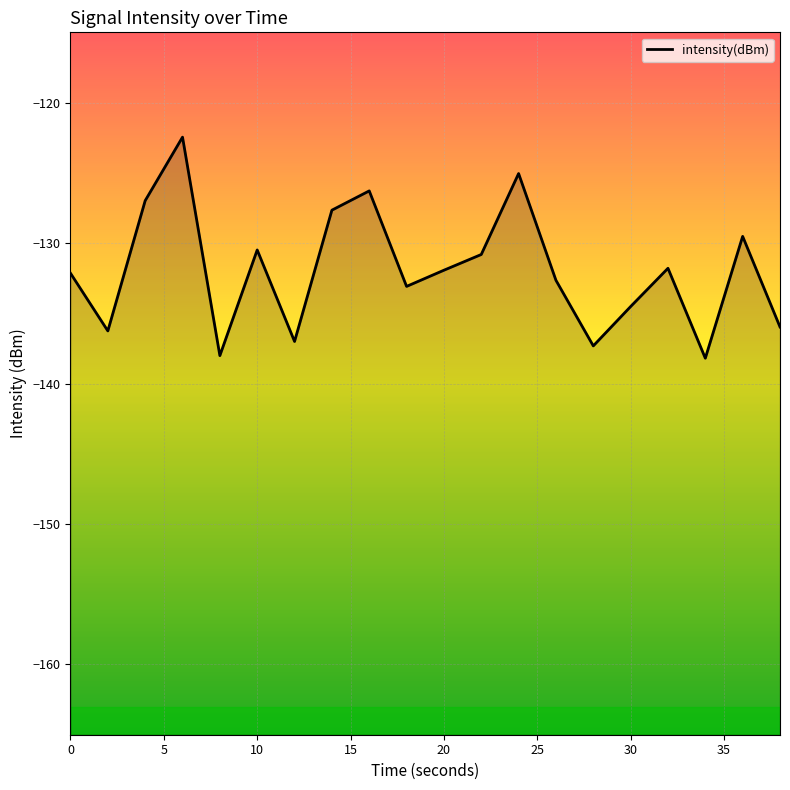

What is the difference between the maximum and minimum values?

15.7